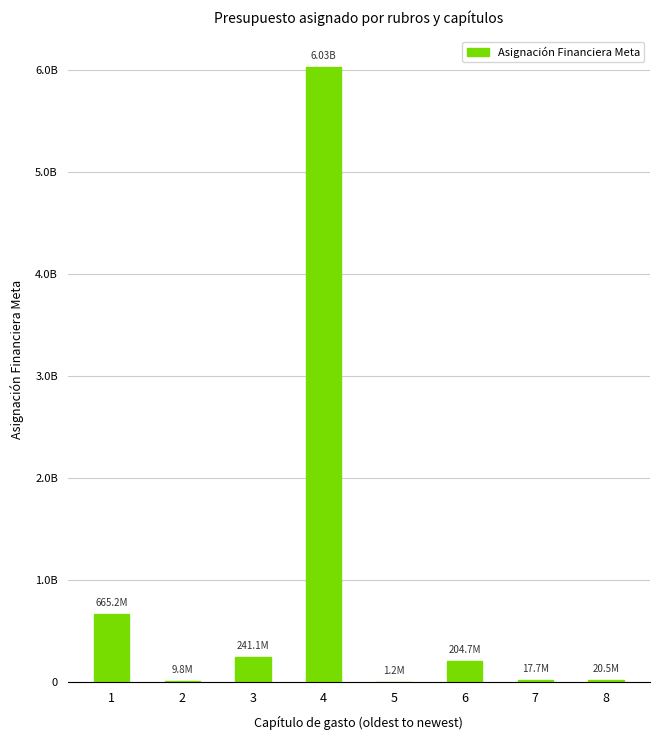

Are the bars horizontal?

No